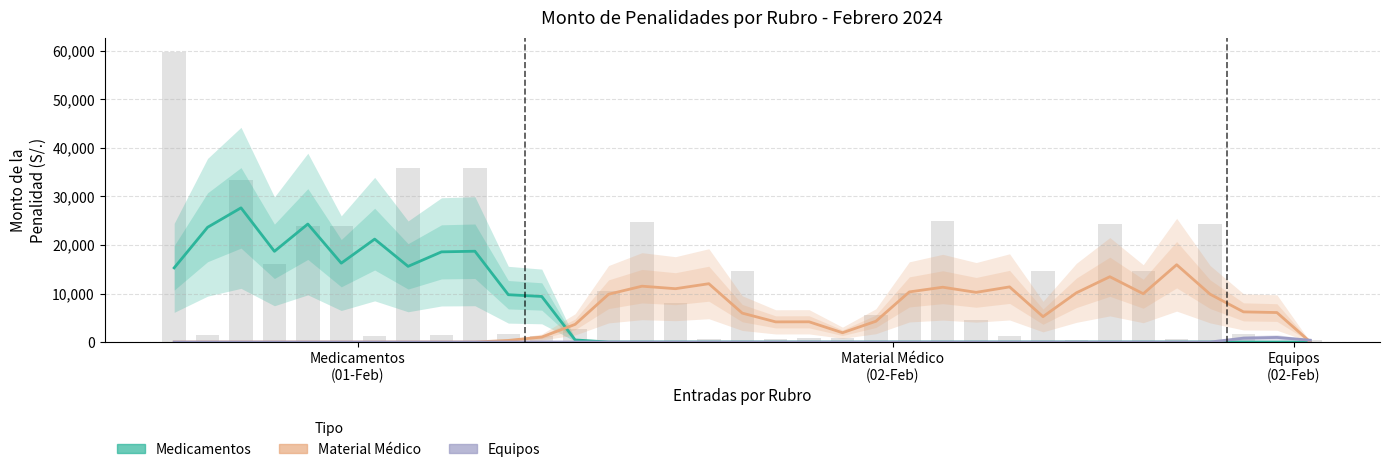

True or false: Medicamentos has a value of 9437.8 at 29.

False